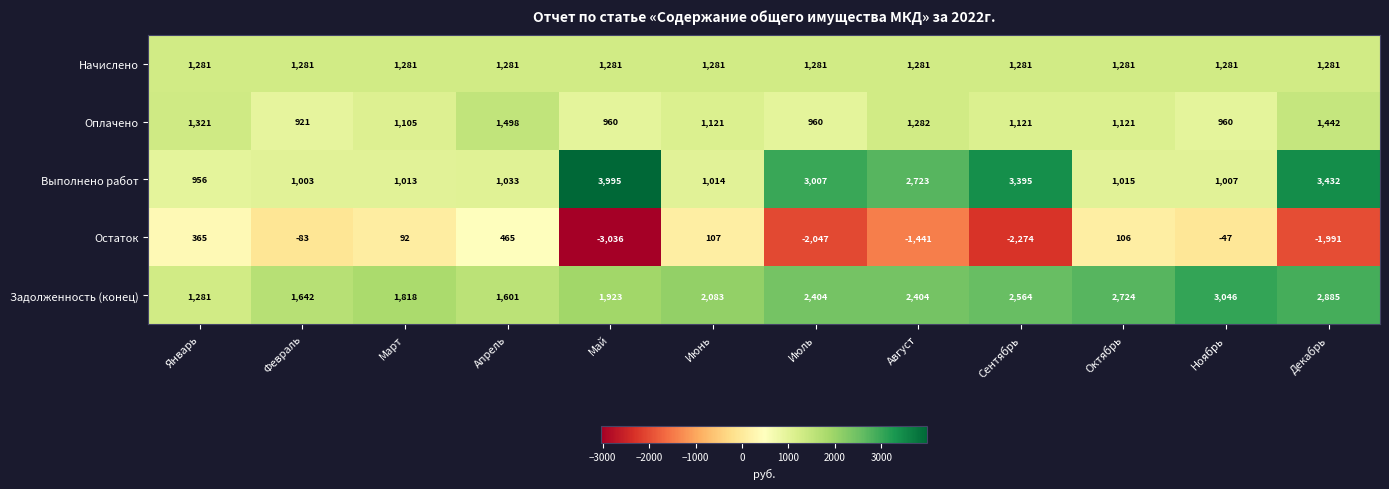

Rank the series by their maximum value, from highest to lowest.

Выполнено работ, Задолженность (конец), Оплачено, Начислено, Остаток